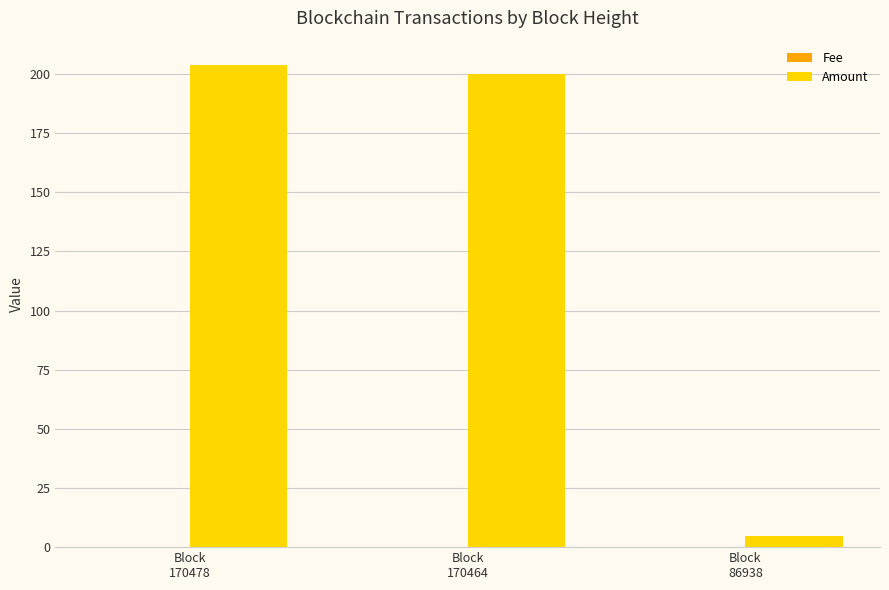

What is the highest value of the Amount series?

203.9